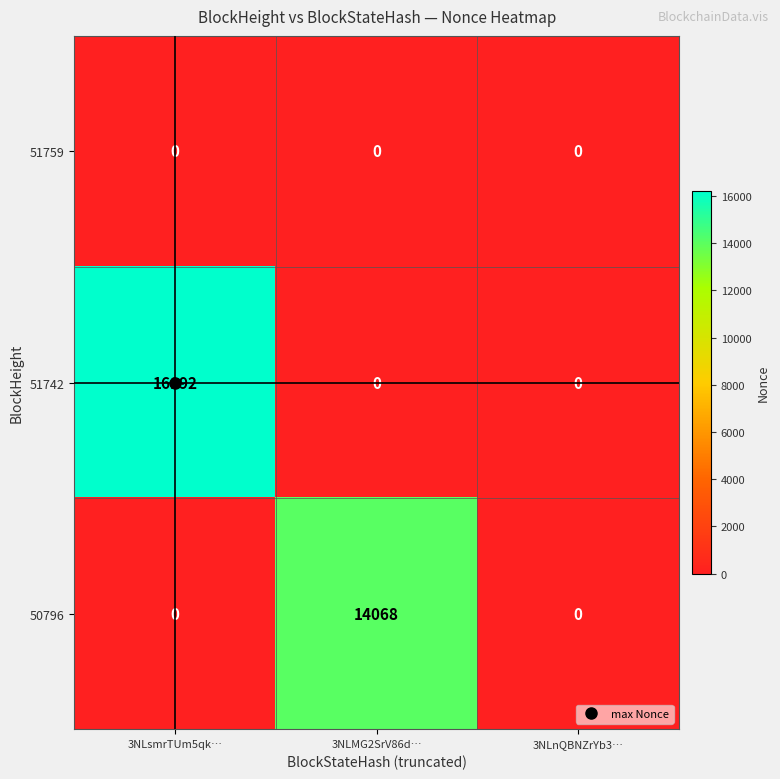

What is the spread (max minus min) of values at 3NLsmrTUm5qk…?

16192